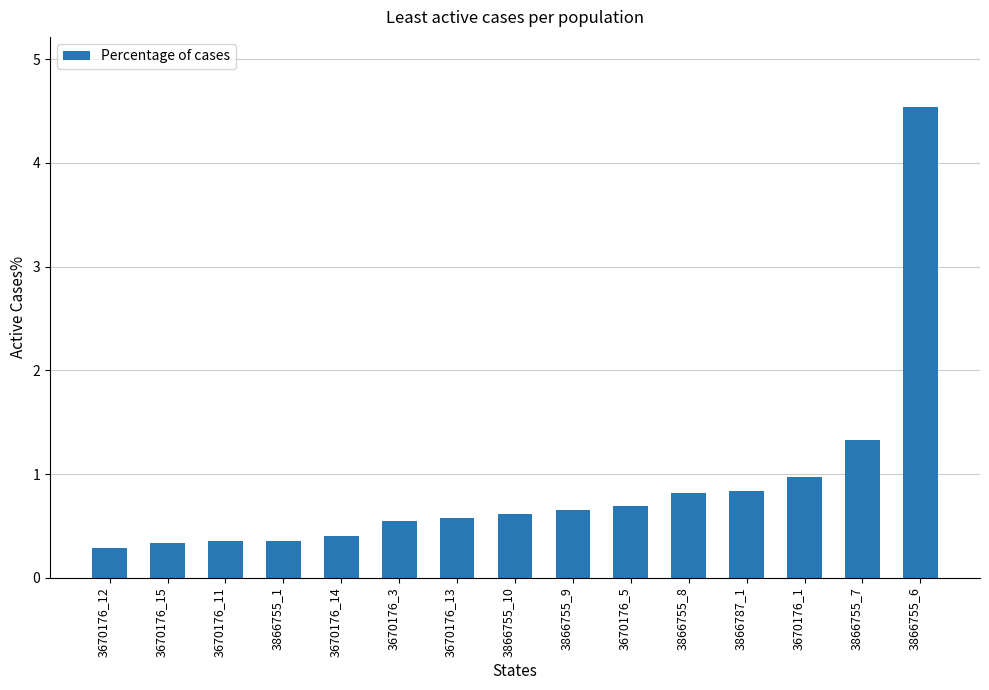

What is the maximum value shown in the chart?

4.5